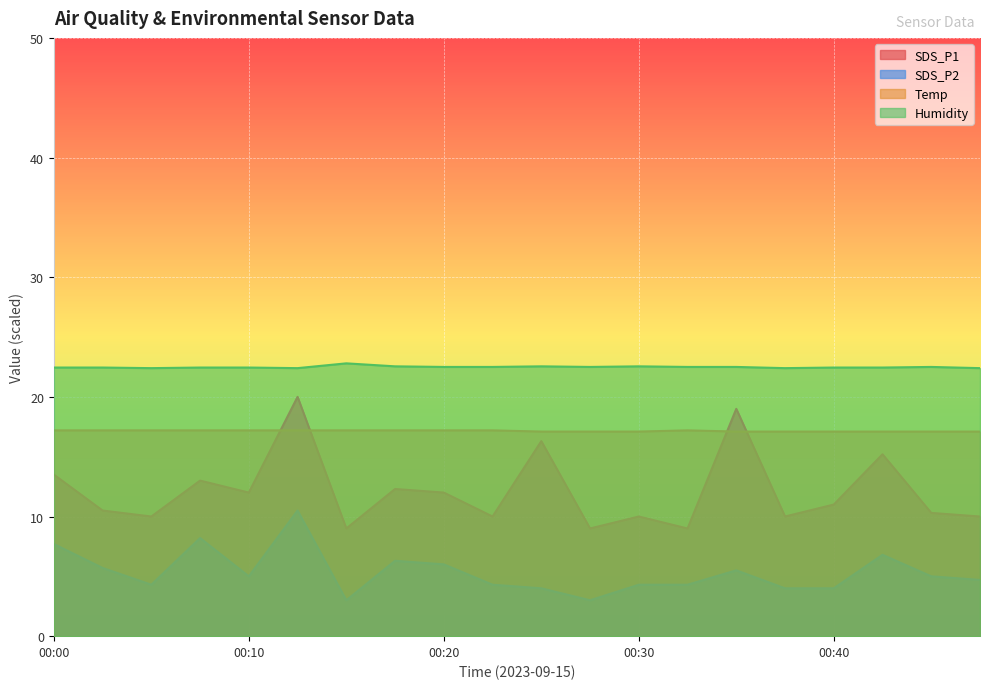

What is the total value across all series at 00:10?

56.6